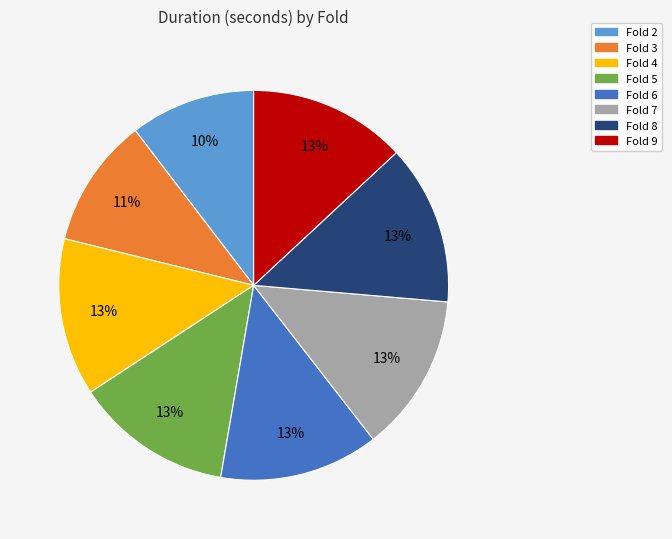

Is it true that Fold 4 is 7% of the pie?

False